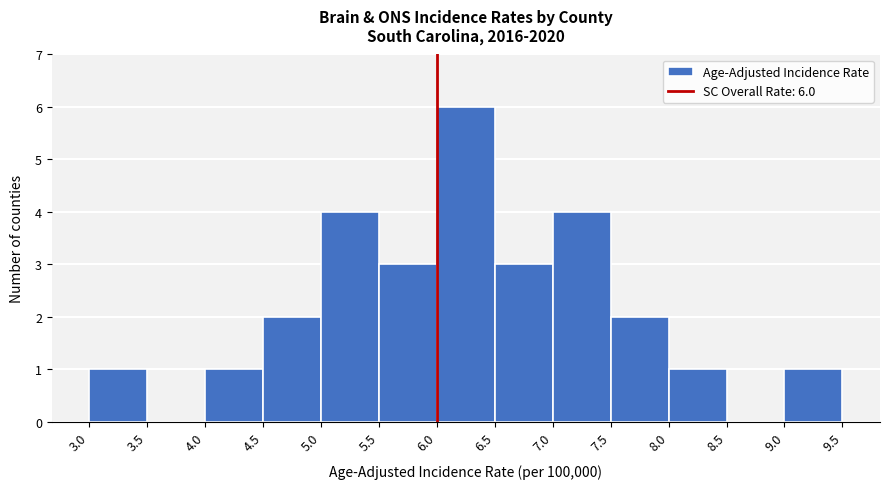

Over which range of the x-axis is the bar tallest?

6.0 to 6.5